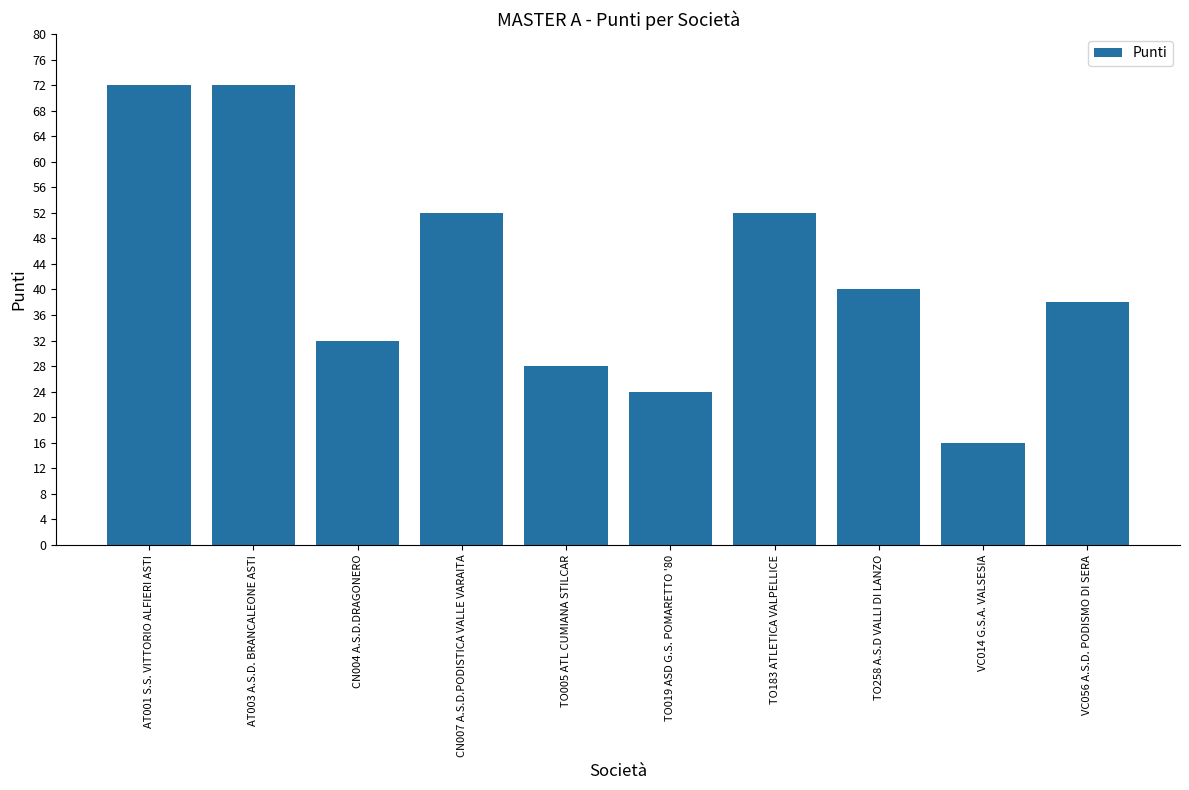

What is the label of the 7th bar from the left?

TO183 ATLETICA VALPELLICE